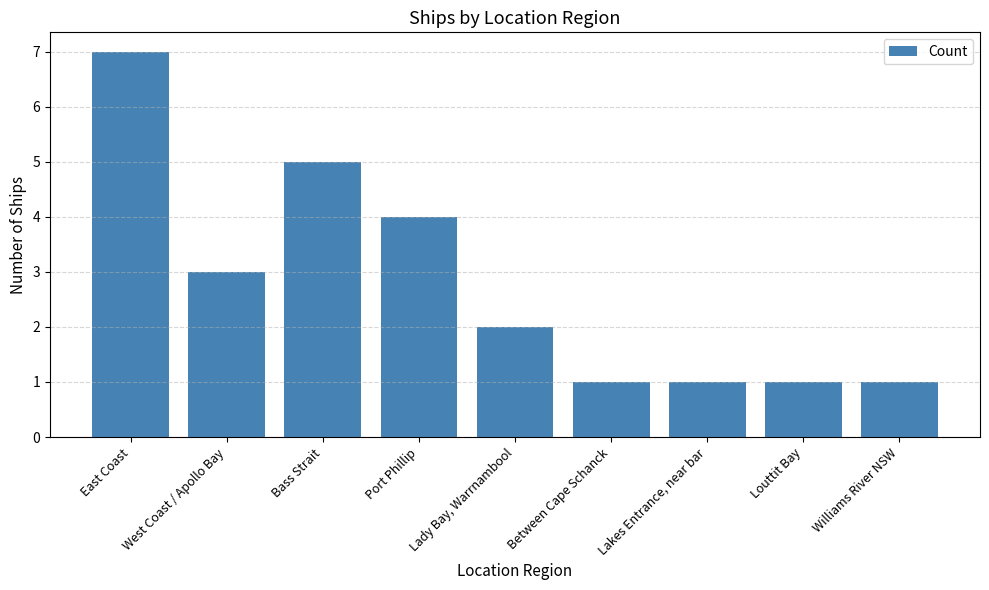

What value does the data have at Lakes Entrance, near bar?

1